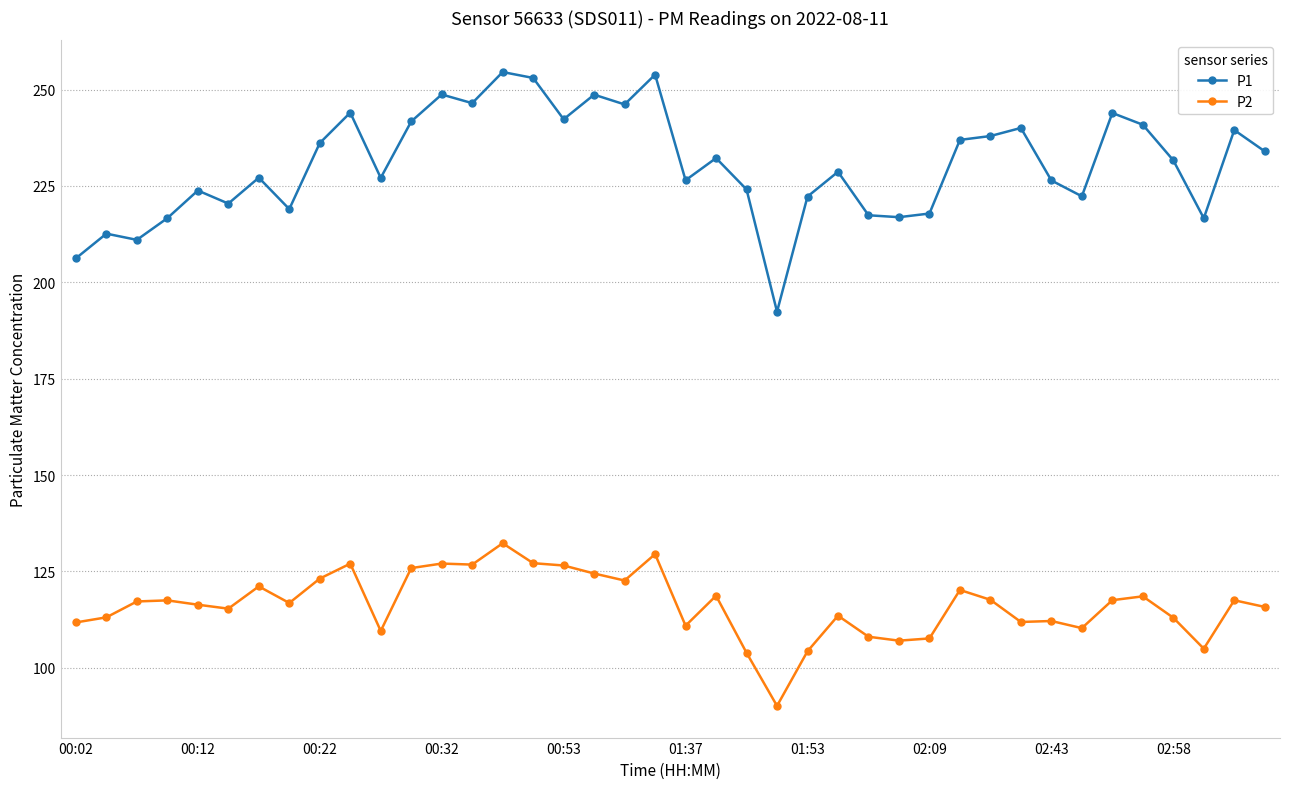

How many data points does each series have?

40